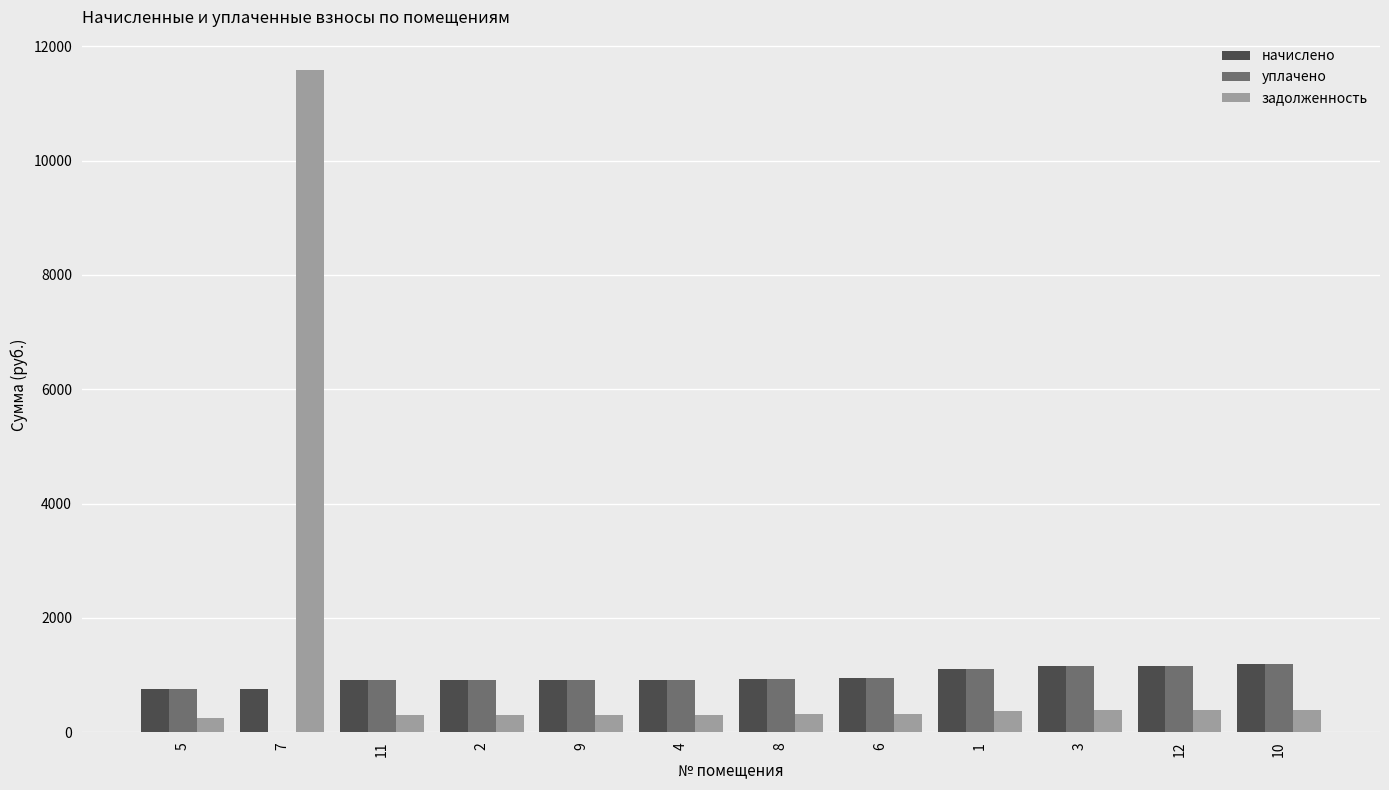

What is the maximum value shown in the chart?

11584.7